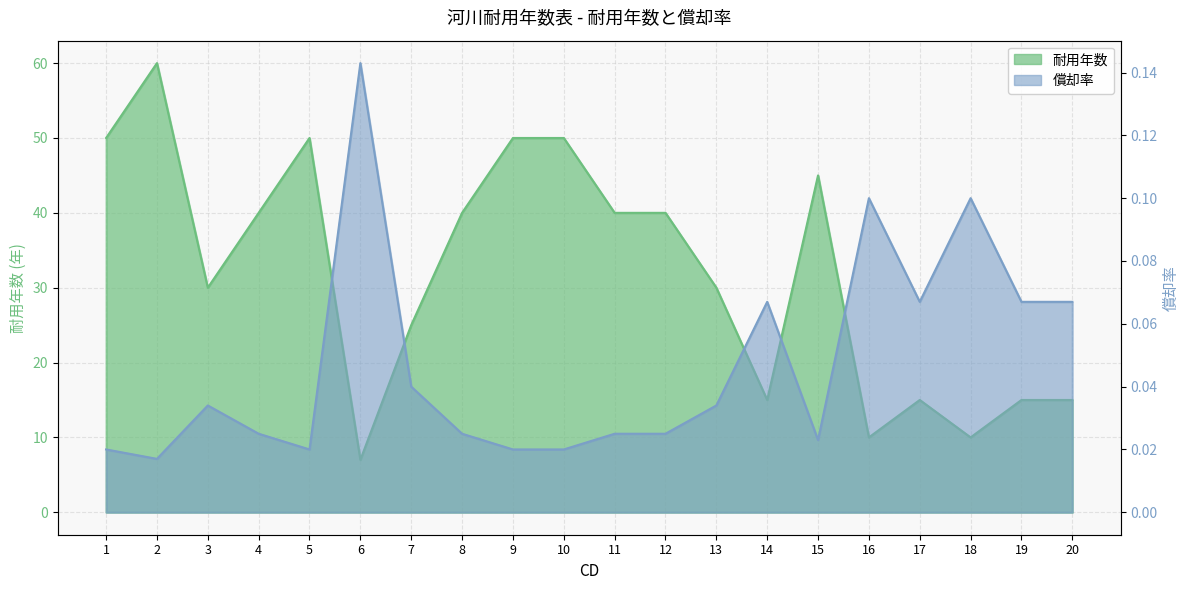

Reading left to right, extract all data points from this chart.

耐用年数: 50.0	60.0	30.0	40.0	50.0	7.0	25.0	40.0	50.0	50.0	40.0	40.0	30.0	15.0	45.0	10.0	15.0	10.0	15.0	15.0
償却率: 0.0	0.0	0.0	0.0	0.0	0.1	0.0	0.0	0.0	0.0	0.0	0.0	0.0	0.1	0.0	0.1	0.1	0.1	0.1	0.1